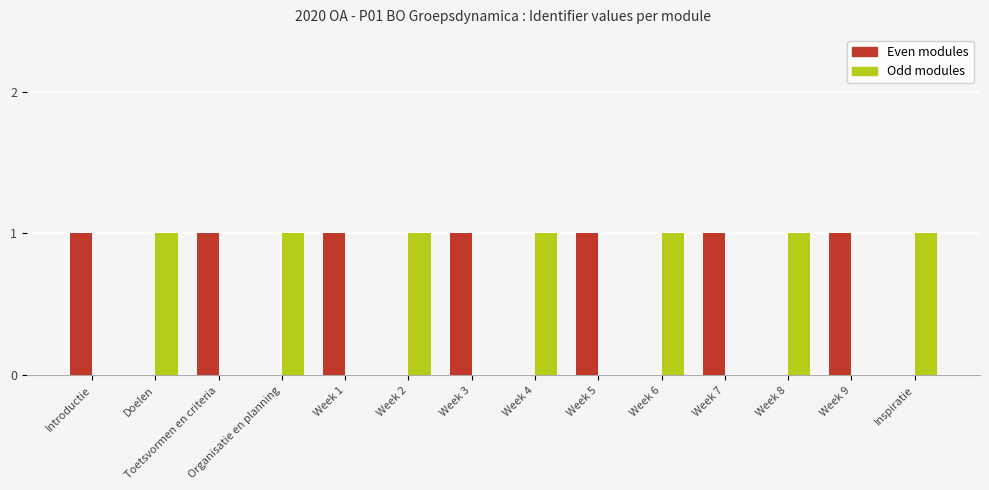

What is the sum of all Odd modules values?

7